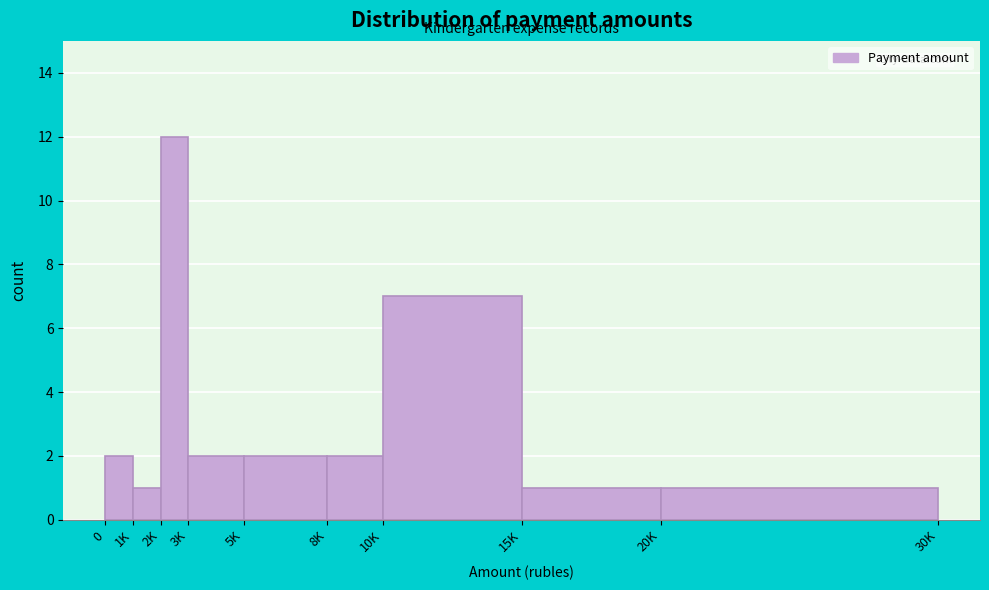

Reading left to right, list all the values displayed in this chart.

2	1	12	2	2	2	7	1	1